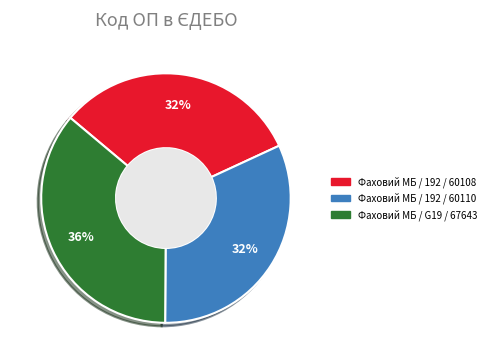

To the nearest percent, what is the average slice percentage?

33%